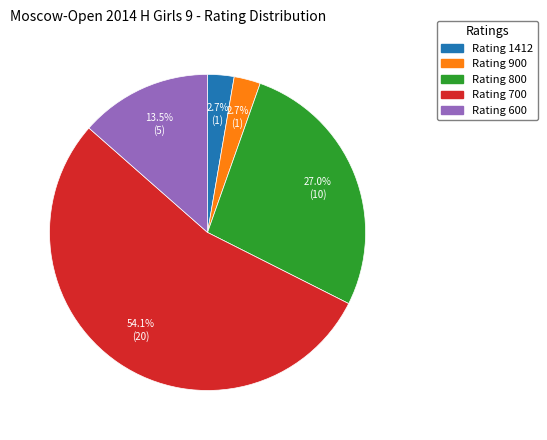

Does any single category account for the majority?

Yes